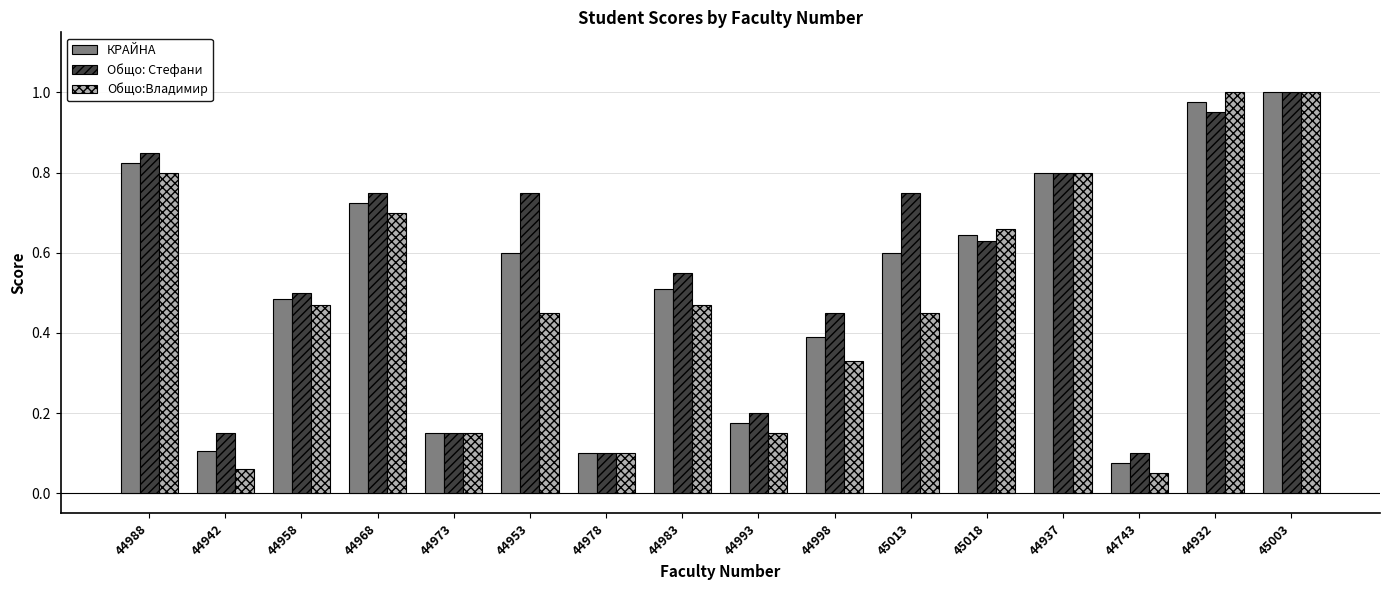

What is the sum of all Общо: Стефани values?

8.7